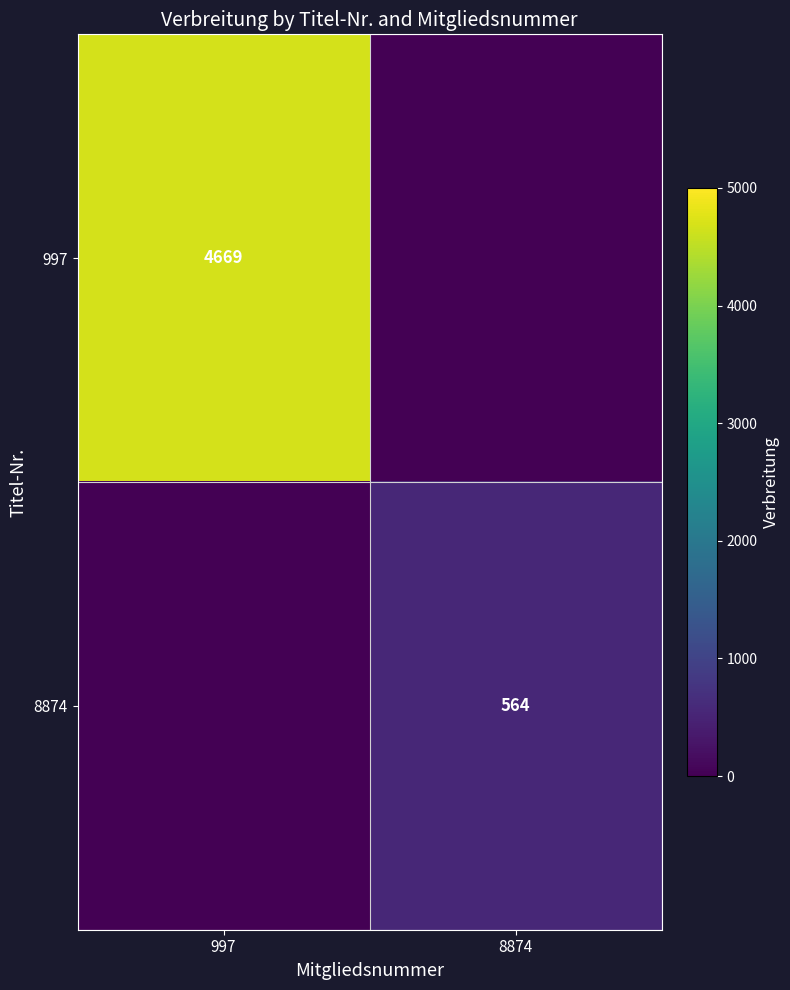

Is it true that 8874 equals 286 at 8874?

False